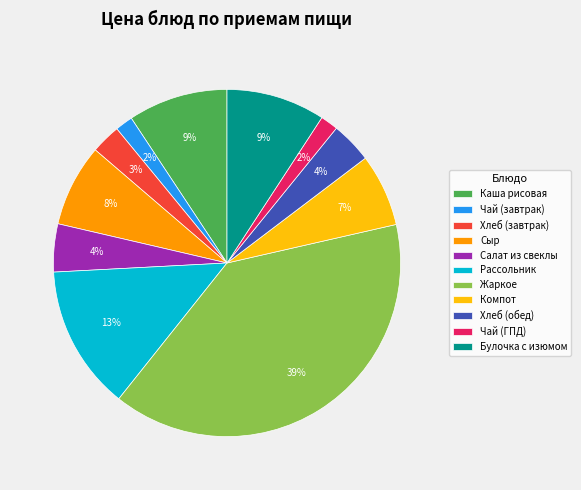

Which category has the biggest portion of the pie?

Жаркое